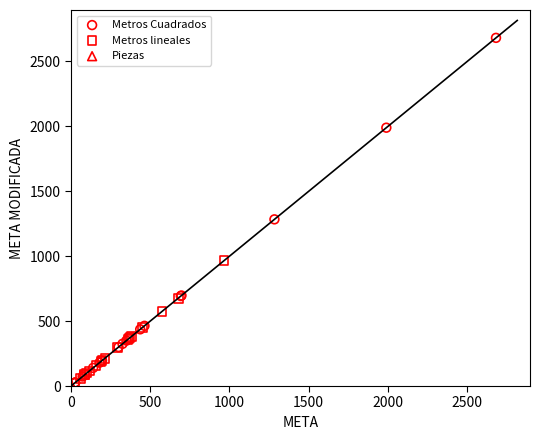

Which series contains the highest Y value?

Metros Cuadrados